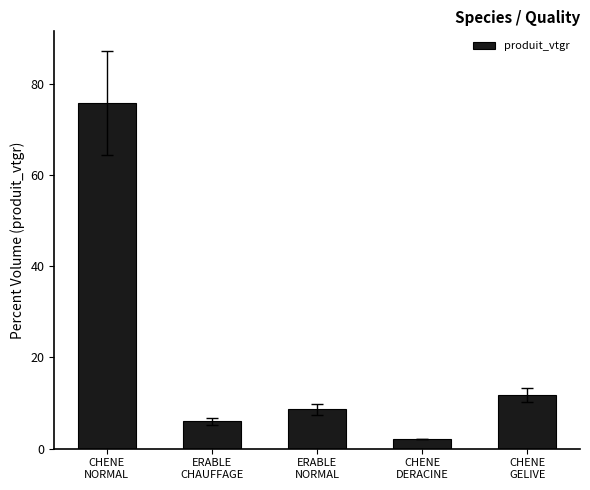

What is the difference between the second highest and second lowest values?

5.8